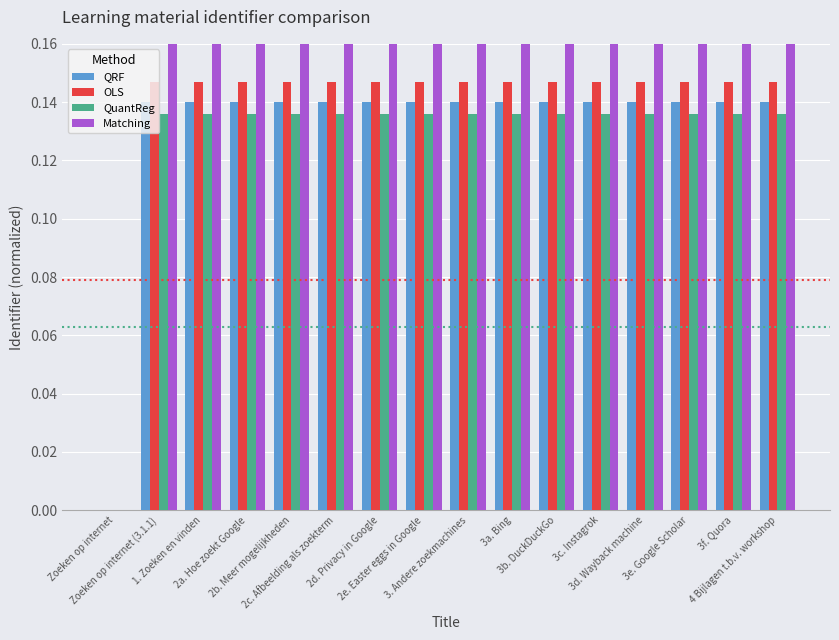

What is the sum of the OLS values at 3f. Quora and Zoeken op internet (3.1.1)?

0.3